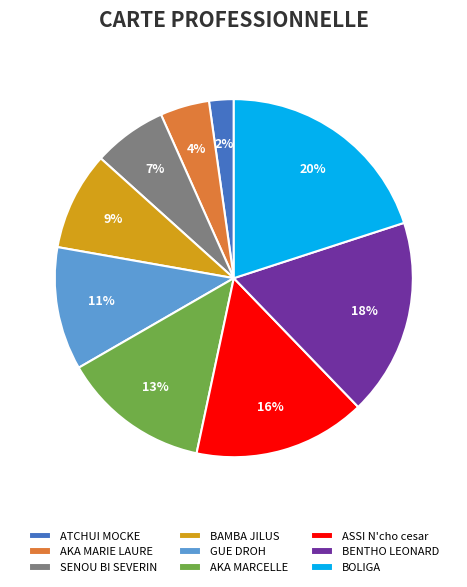

What is the ratio of the value at BAMBA JILUS to the value at SENOU BI SEVERIN?

1.3